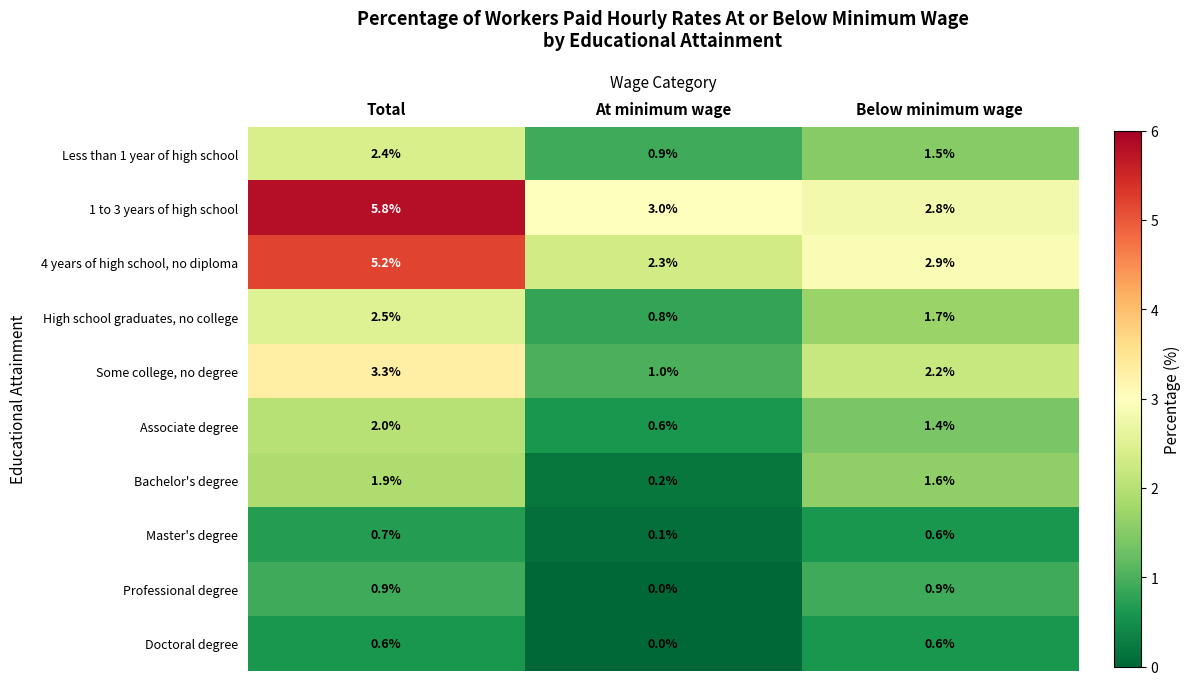

At which label is 4 years of high school, no diploma closest to 3?

Below minimum wage